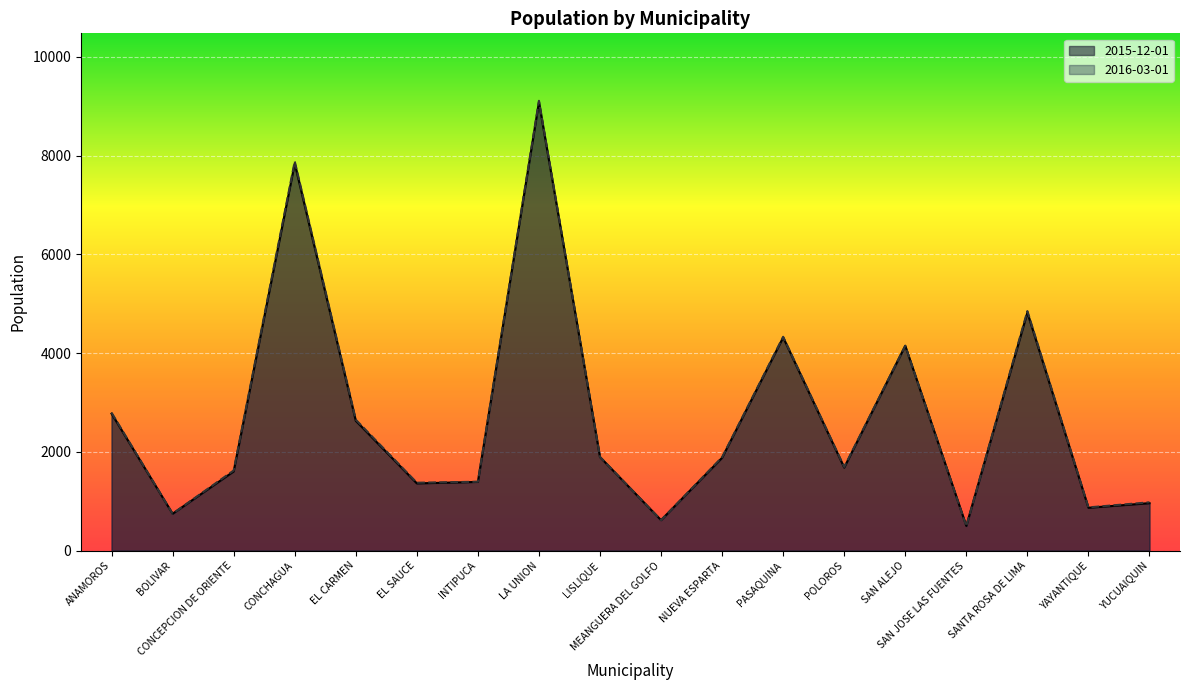

How many lines are shown in the chart?

2